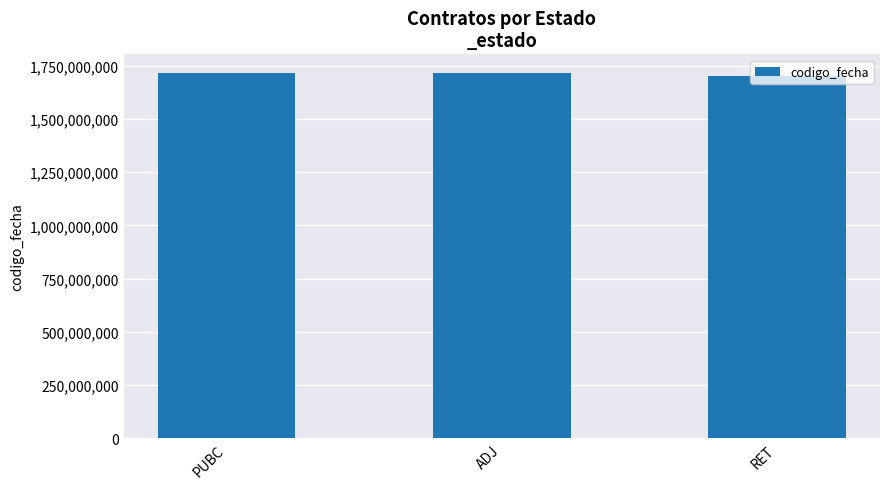

What is the minimum value shown in the chart?

1702120530